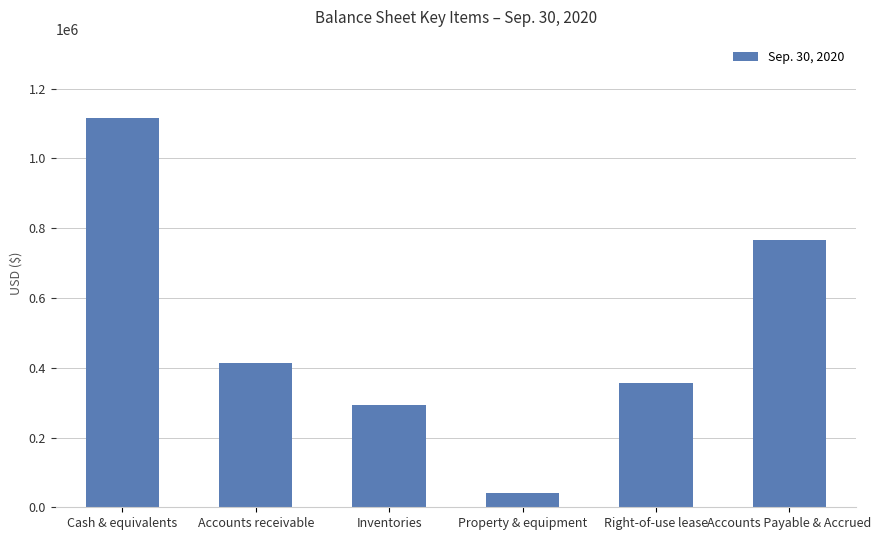

What is the sum of the values at Accounts receivable and Property & equipment?

455000